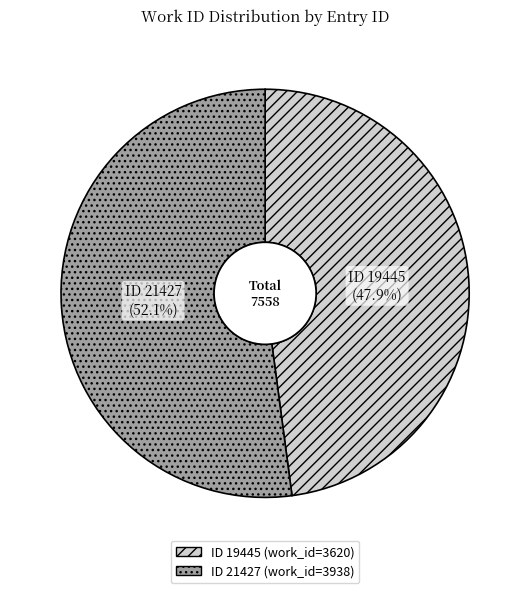

Which slice is the largest?

ID 21427